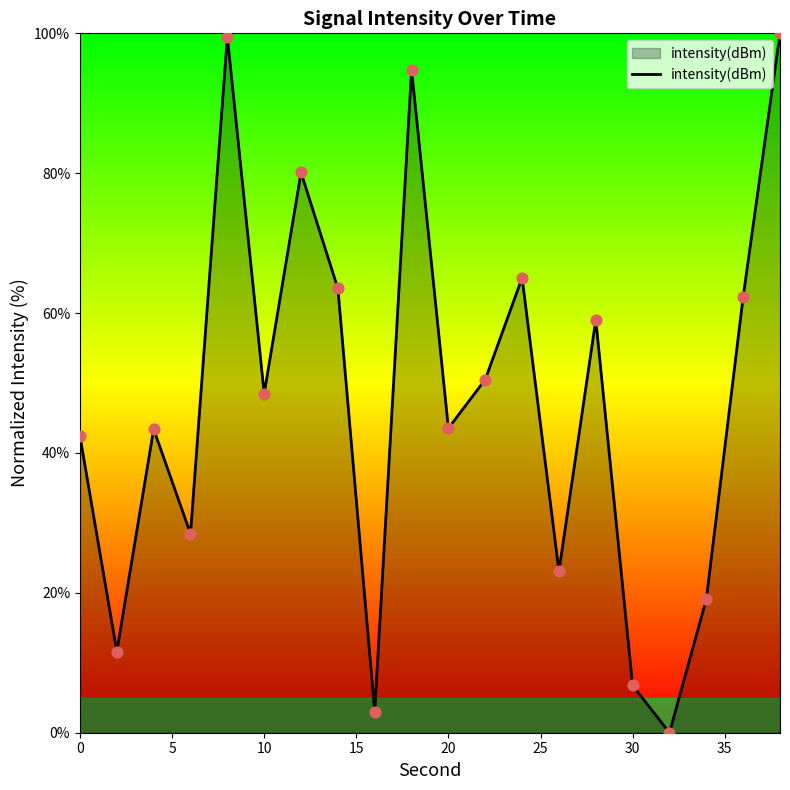

What is the maximum value shown in the chart?

100.0